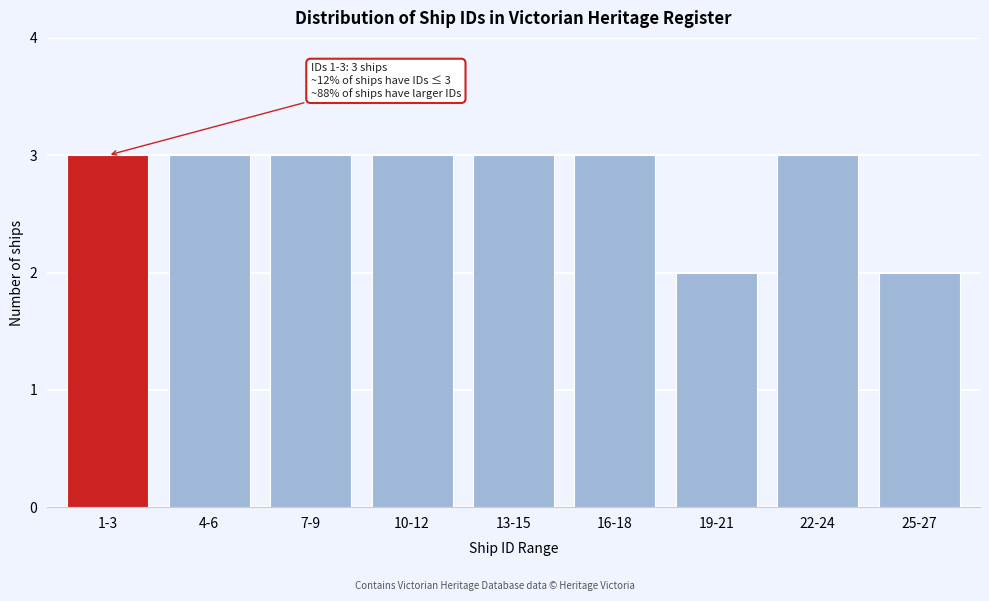

Reading right to left, what are all the values shown in this chart?

25-27=2	22-24=3	19-21=2	16-18=3	13-15=3	10-12=3	7-9=3	4-6=3	1-3=3